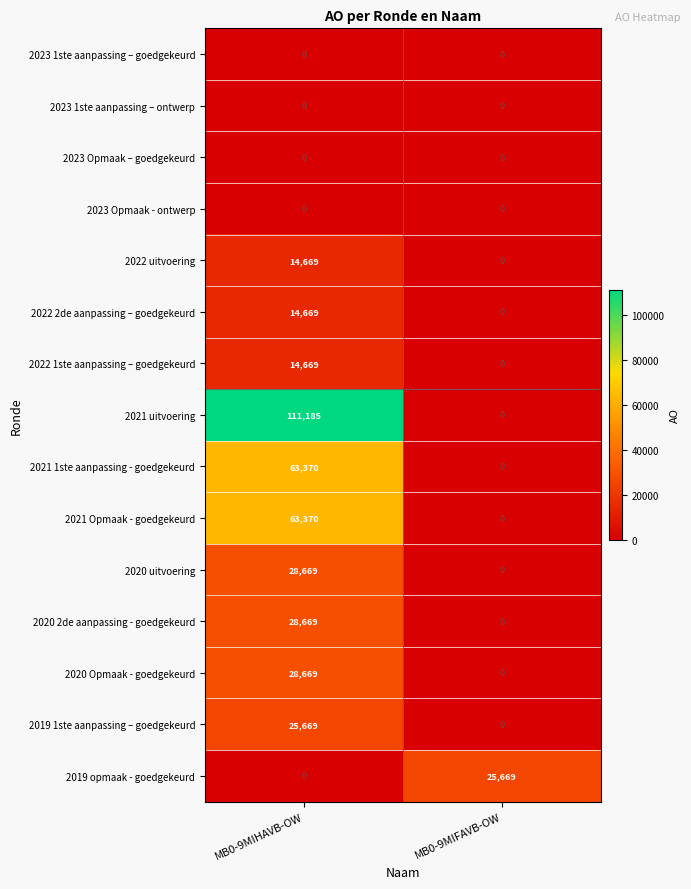

The 2020 Opmaak - goedgekeurd series shows 40890 at MB0-9MIHAVB-OW. True or false?

False